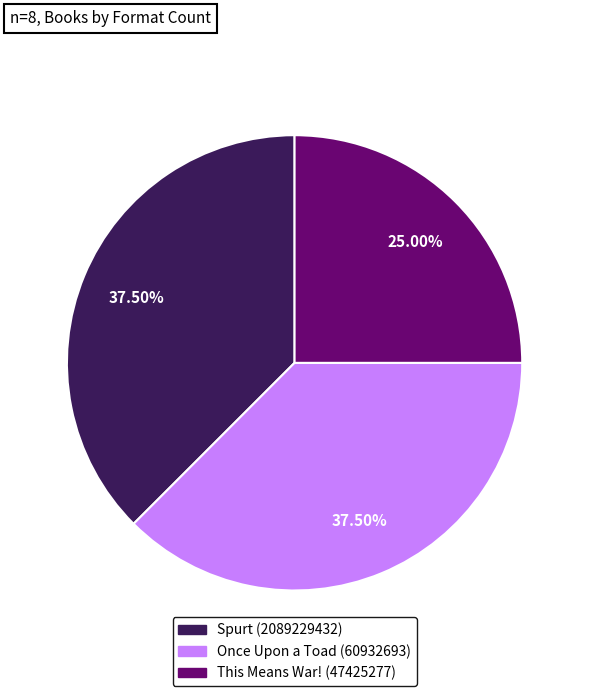

What is the total percentage of This Means War! (47425277) and Once Upon a Toad (60932693)?

62.5%